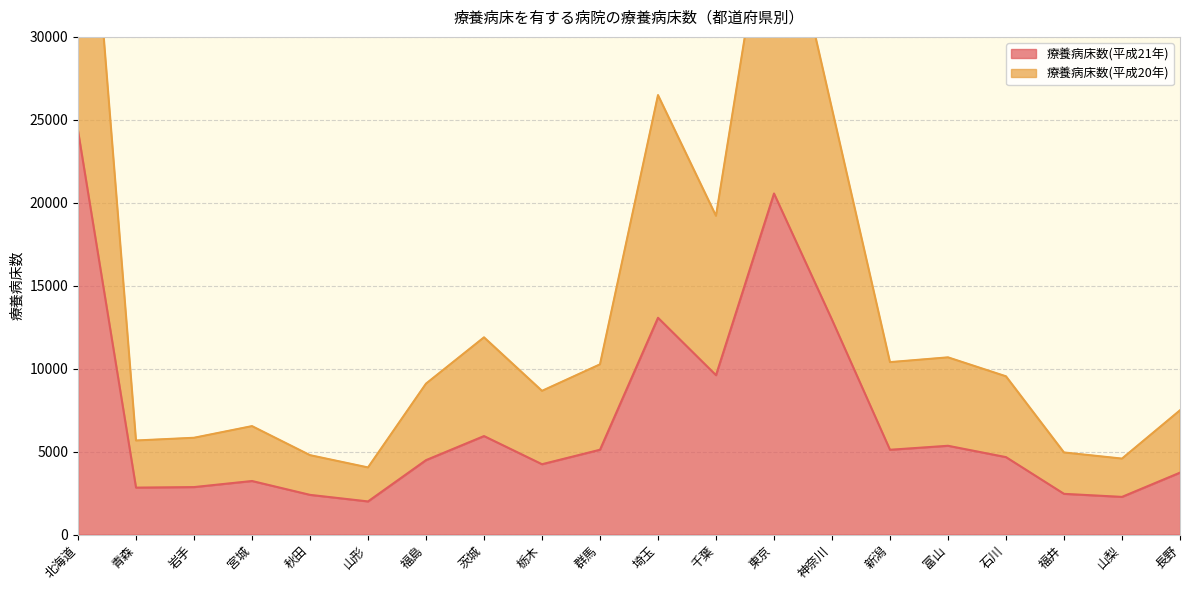

Between 石川 and 長野, which is larger?

石川